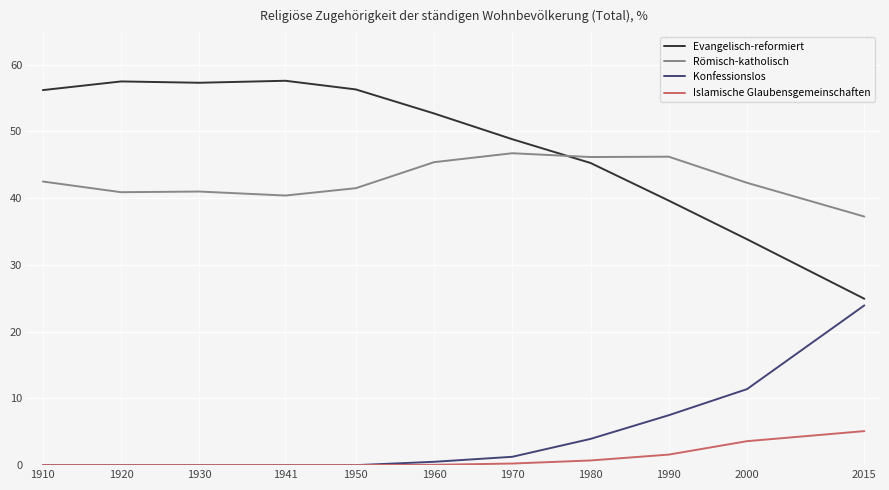

Is the value of Konfessionslos at 1941 greater than the value of Evangelisch-reformiert at 2015?

No